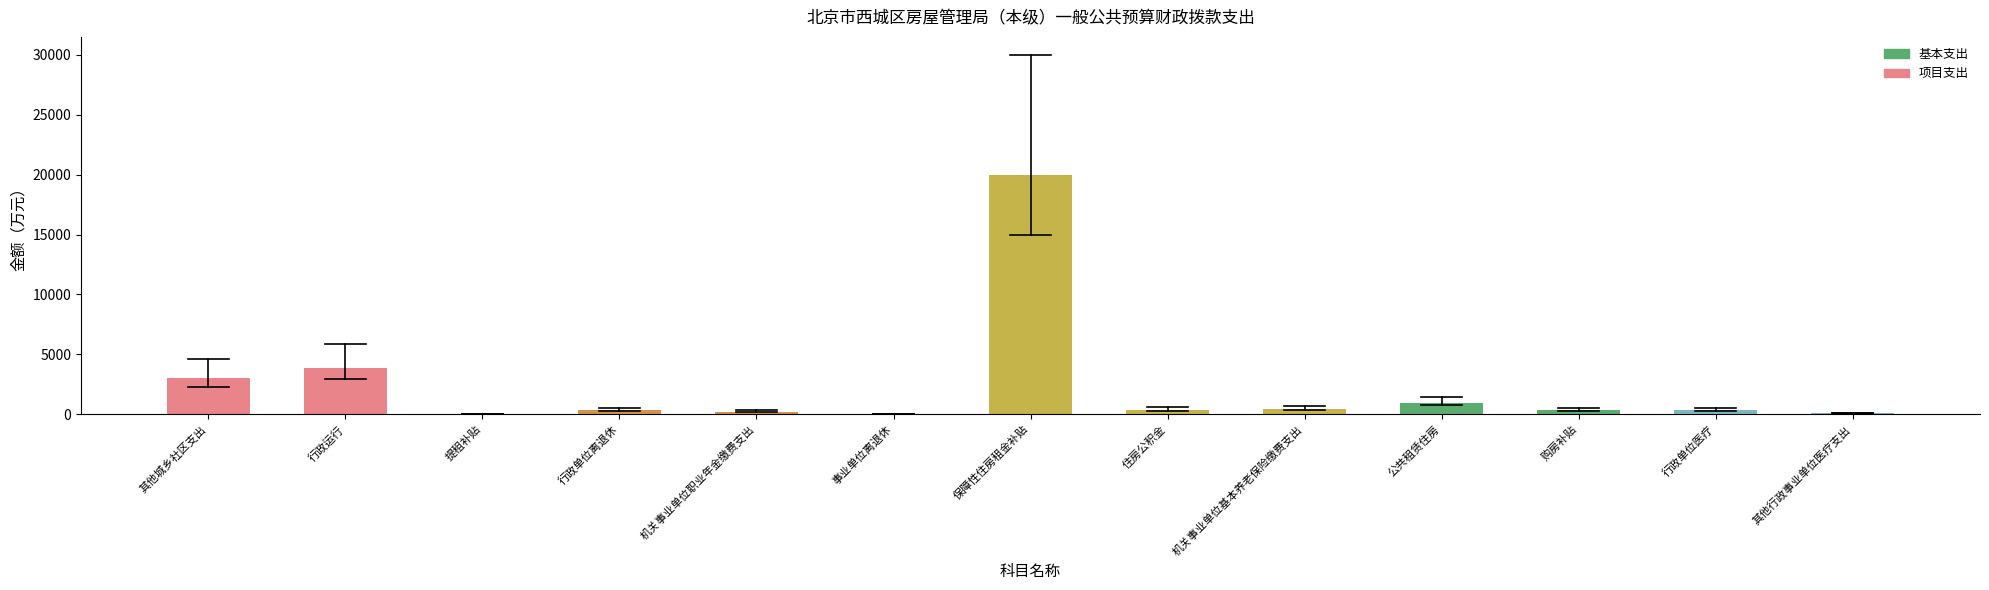

Which category has the highest value across all series?

保障性住房租金补贴